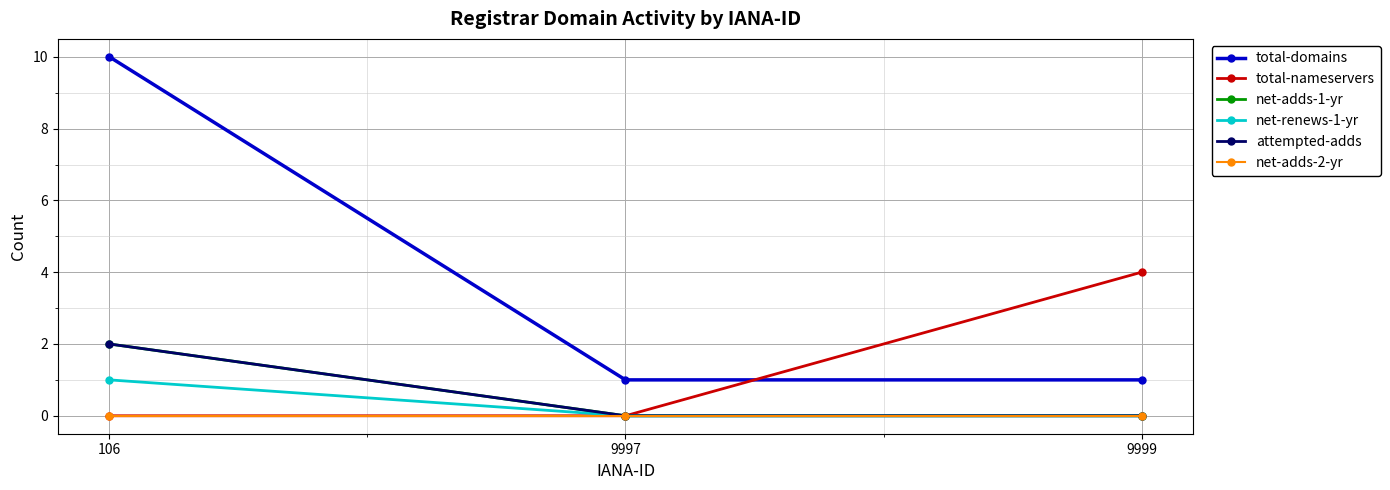

Does the chart have visible grid lines?

Yes